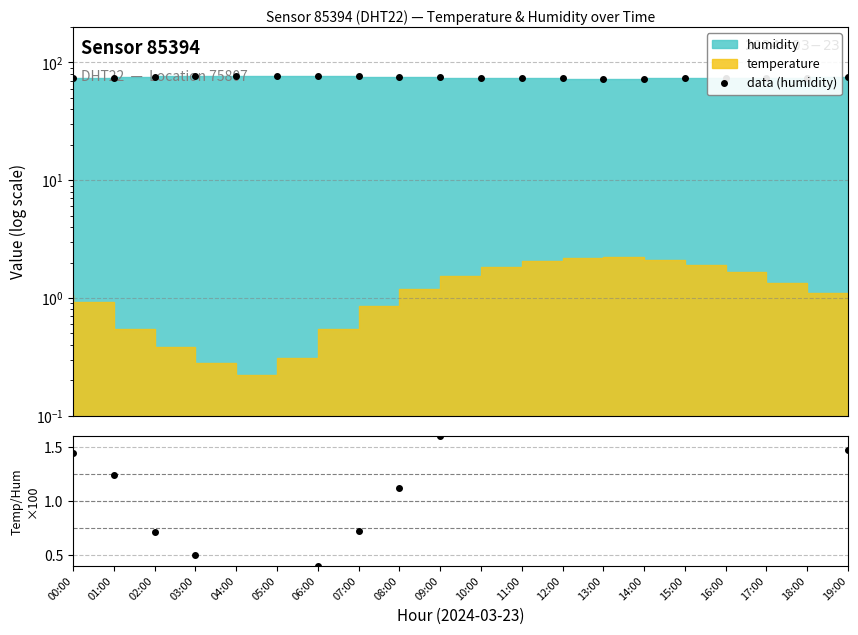

Is it true that data (humidity) equals 45.9 at 13:00?

False